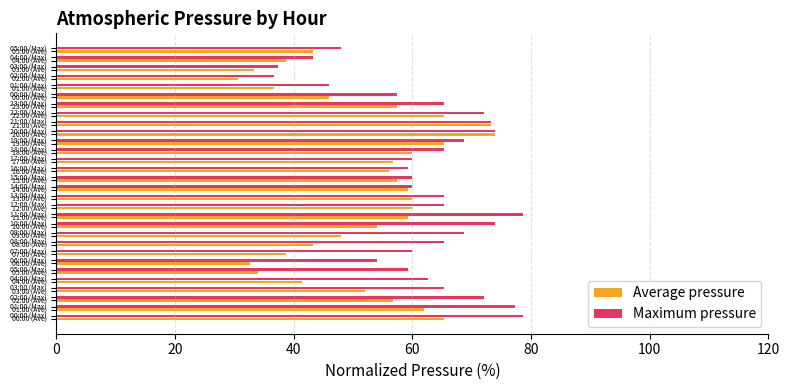

How many data points in Maximum pressure are less than 65?

14